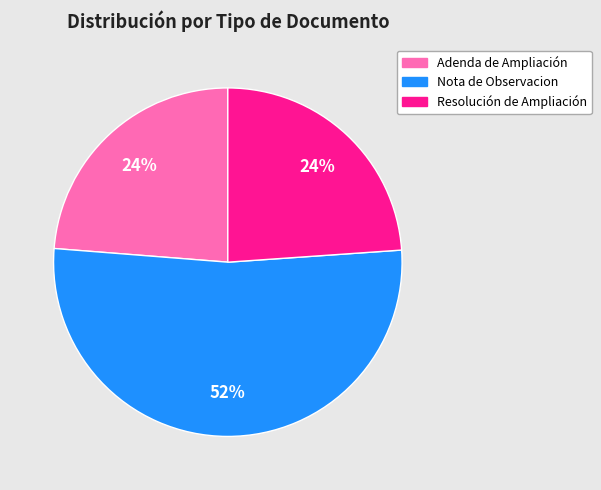

Which slice is the largest?

Nota de Observacion